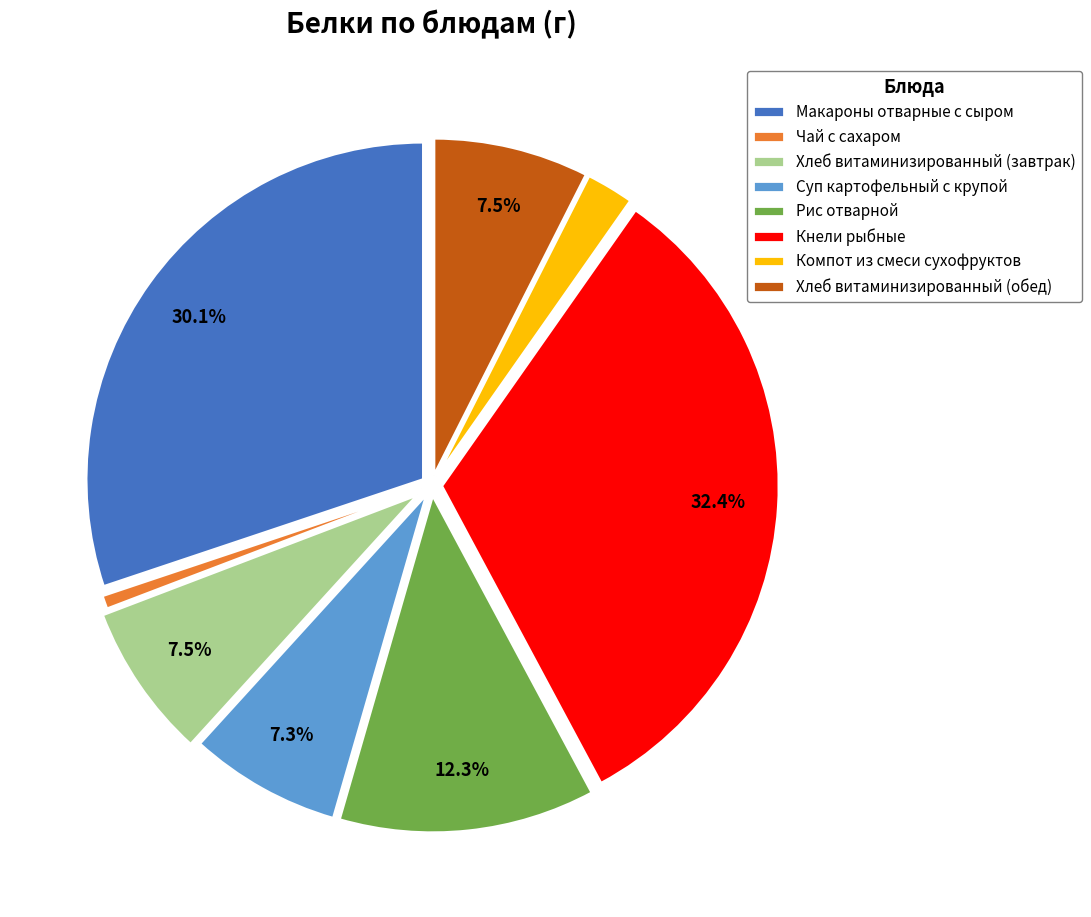

To the nearest percent, what is the average slice percentage?

12%